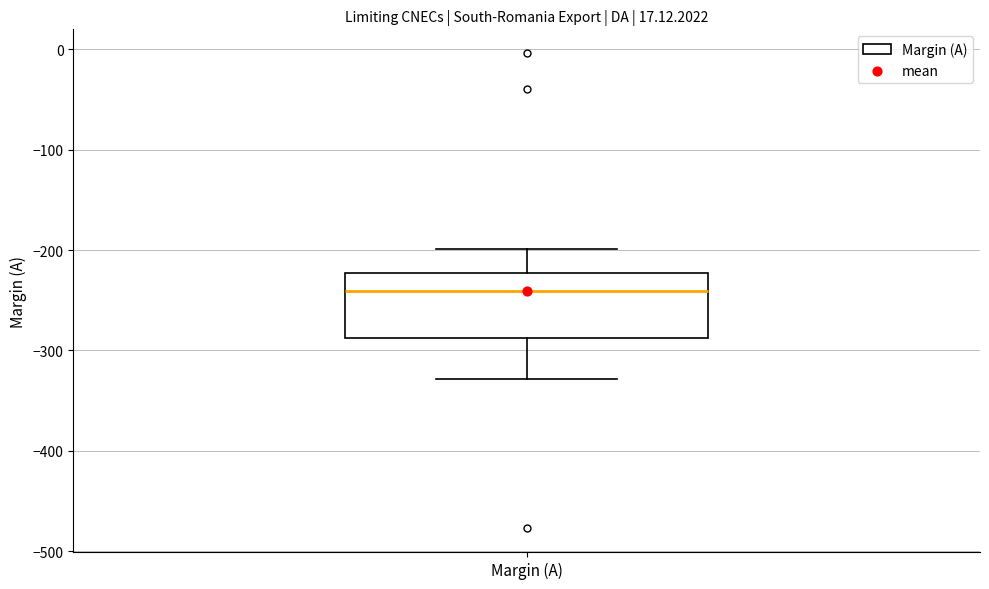

Read this box plot against the y-axis: the position of the median line, the range covered by the box, and the ends of both whiskers. The values are not printed on the chart, so give them approximately, as read against the axis.

median -240, box -290 to -220, whiskers -330 to -200